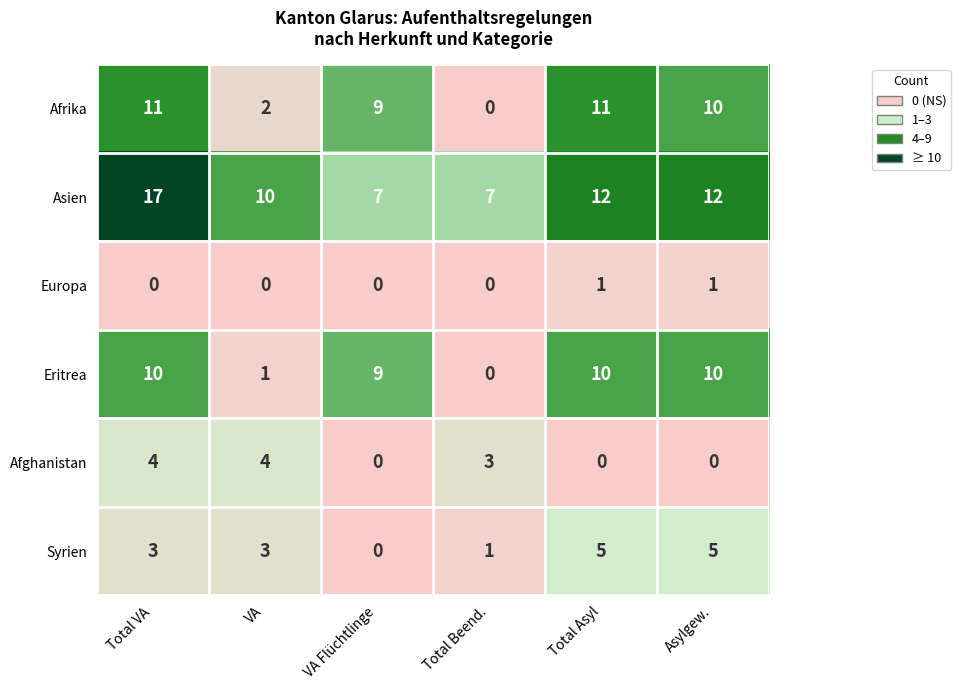

Read the Asien value at Total Beend..

7